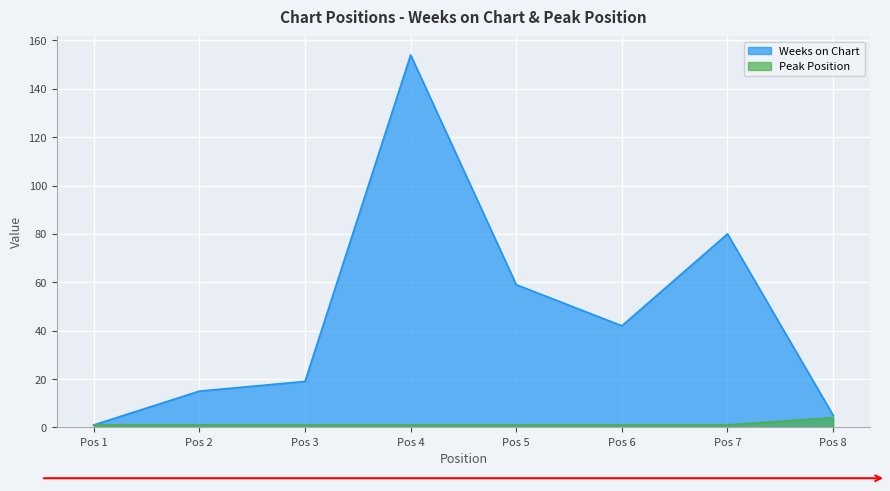

What is the value of the Peak Position point at the 8th from the left?

4